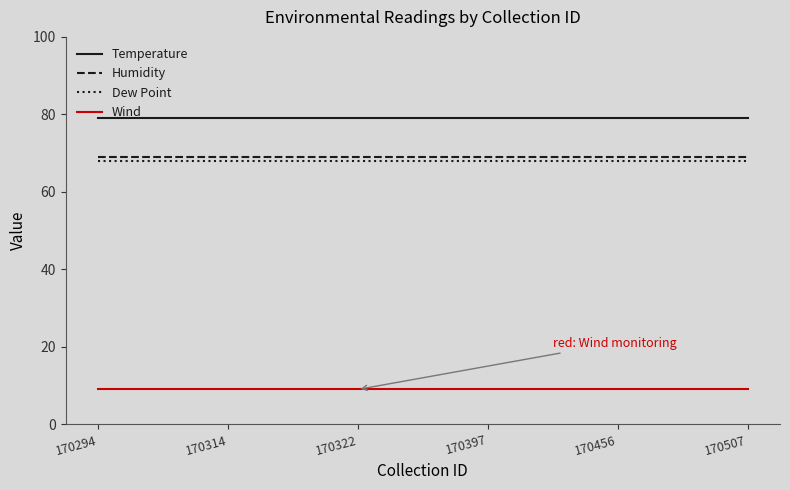

True or false: Temperature and Wind intersect in this chart.

False